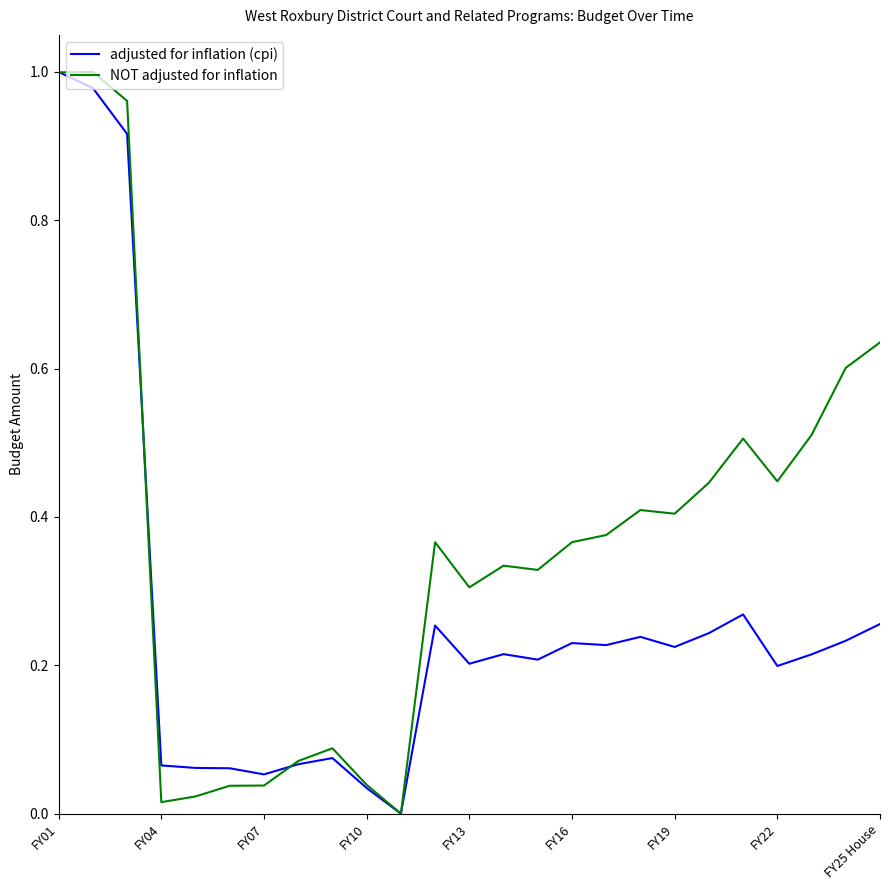

Which series has the largest total across all categories?

NOT adjusted for inflation